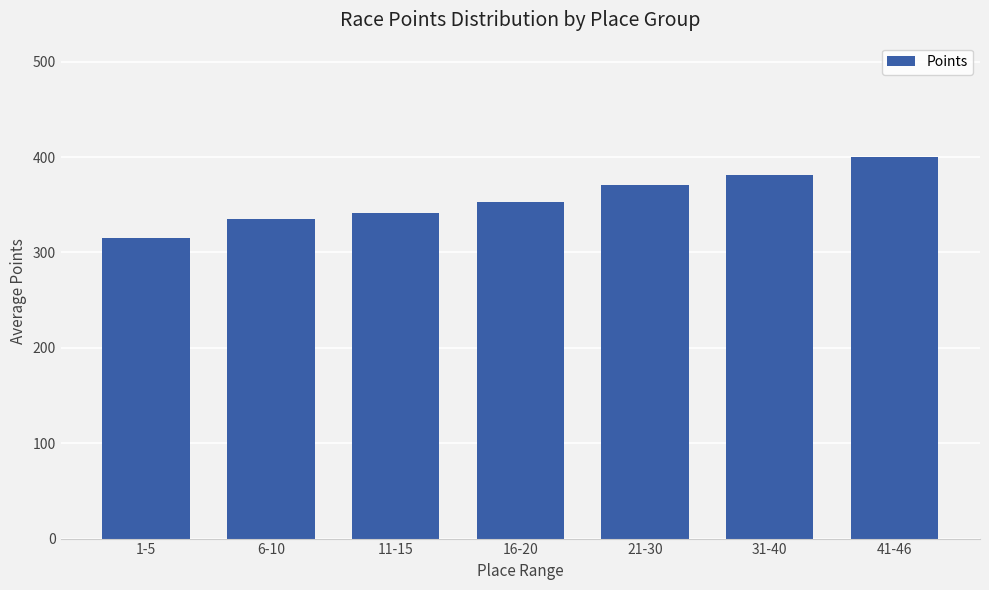

How many values are below 352?

3